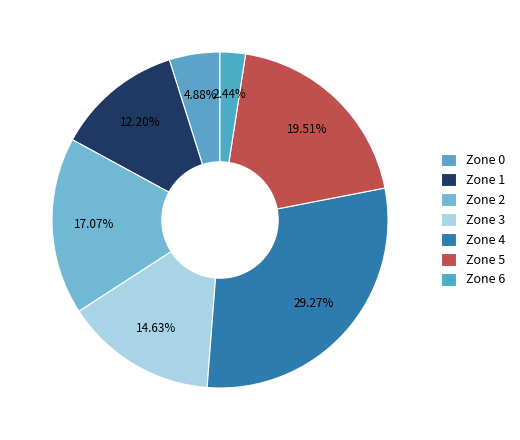

Does Zone 1 represent more than half of the total?

No